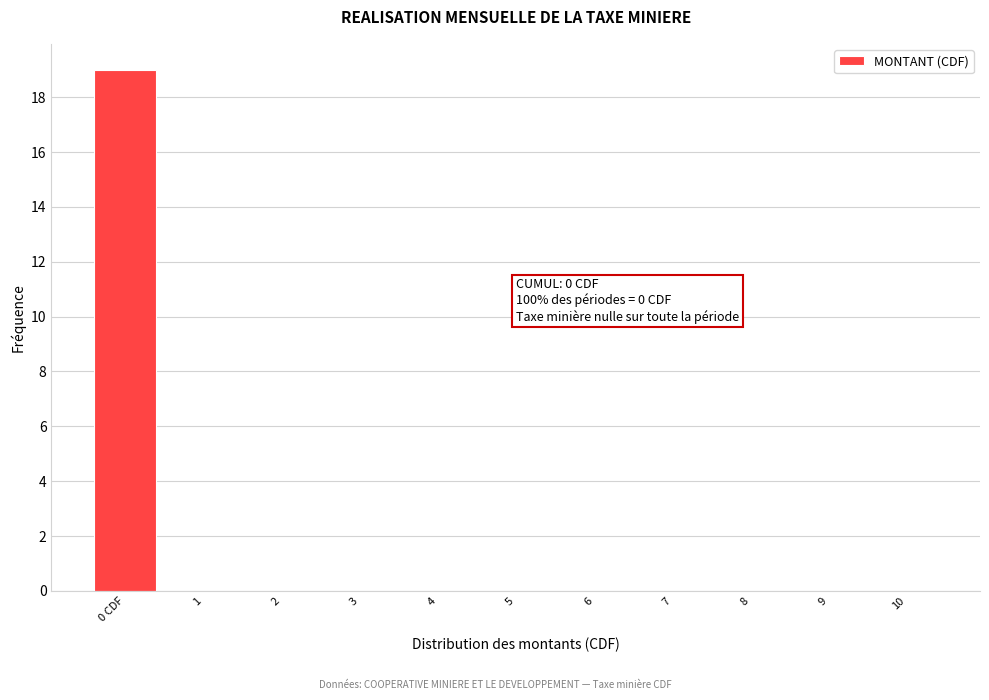

Reading left to right, list all the values displayed in this chart.

0 CDF=19	1=0	2=0	3=0	4=0	5=0	6=0	7=0	8=0	9=0	10=0